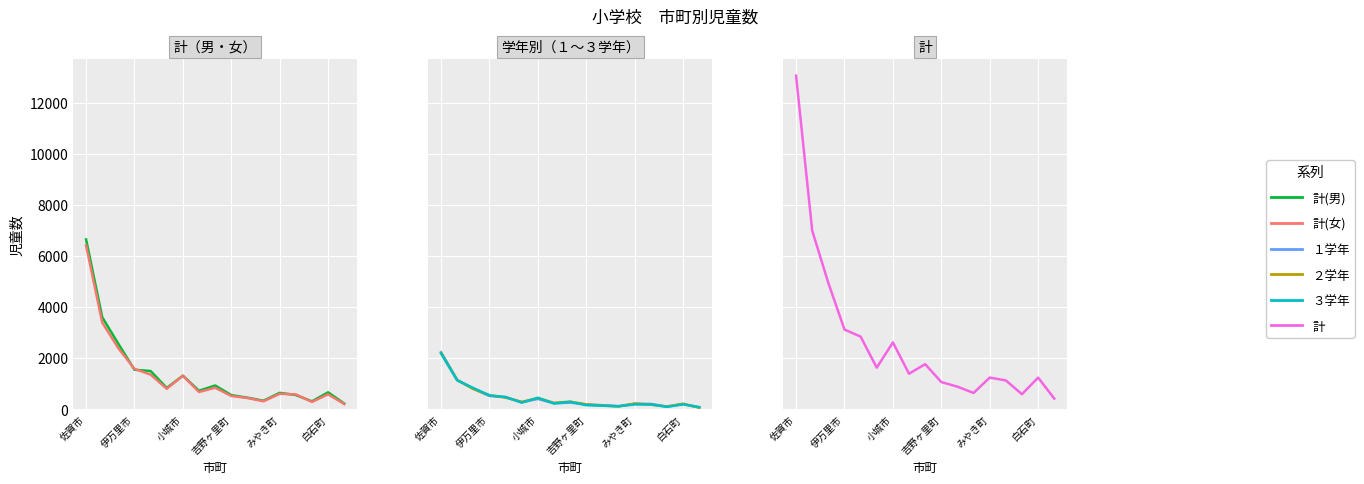

In １学年, how many points are lower than both neighbors (excluding endpoints)?

4